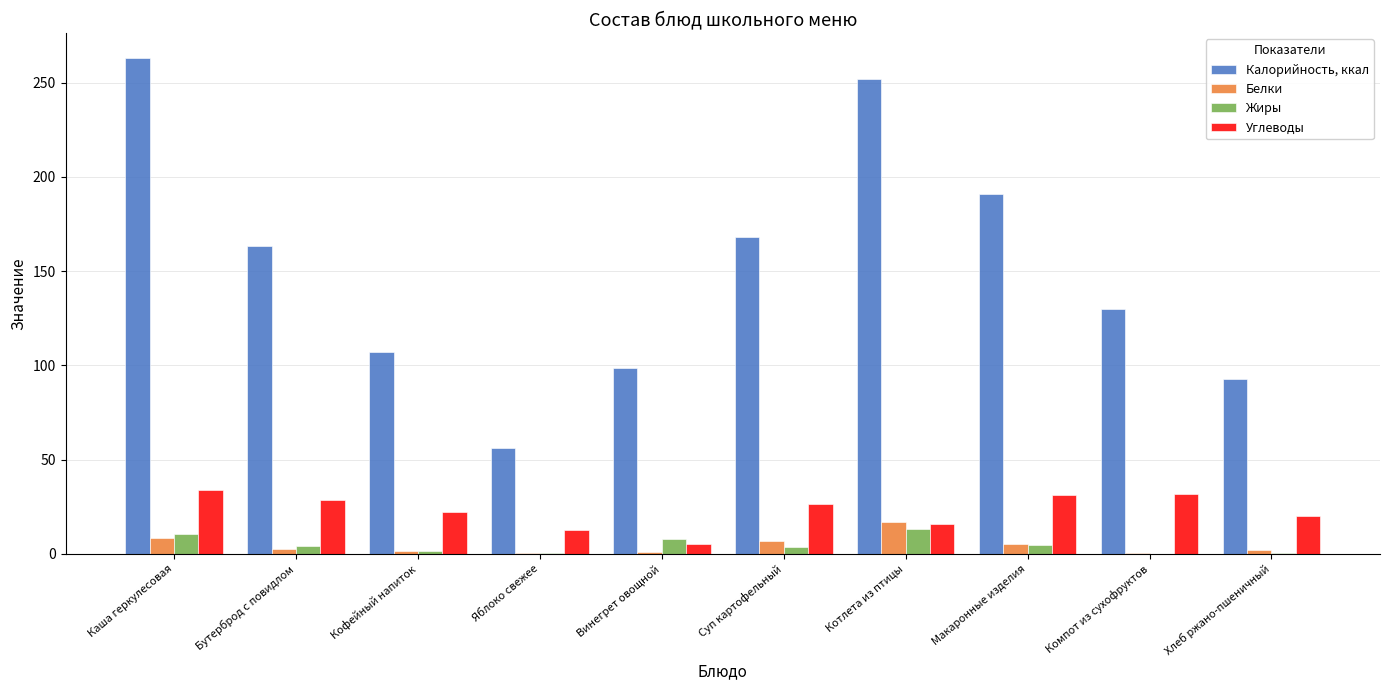

The value of Калорийность, ккал at Яблоко свежее is 29.7. True or false?

False